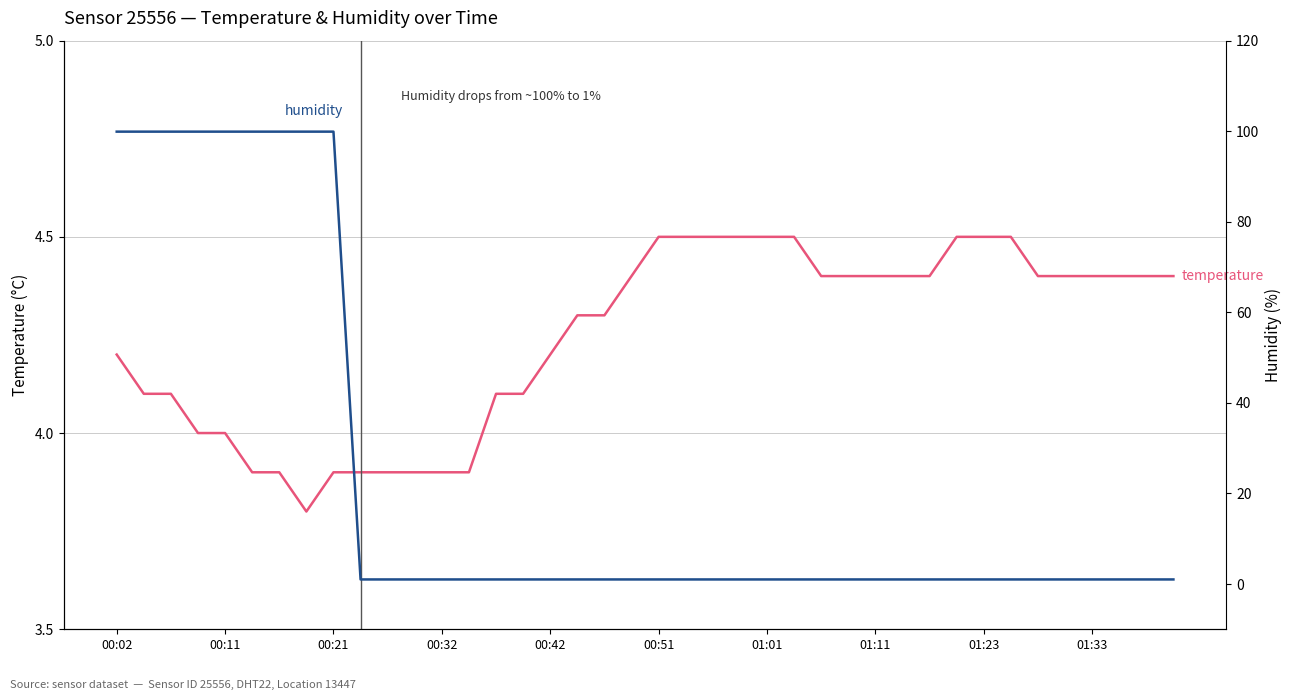

How many values in the temperature series are below 4?

9